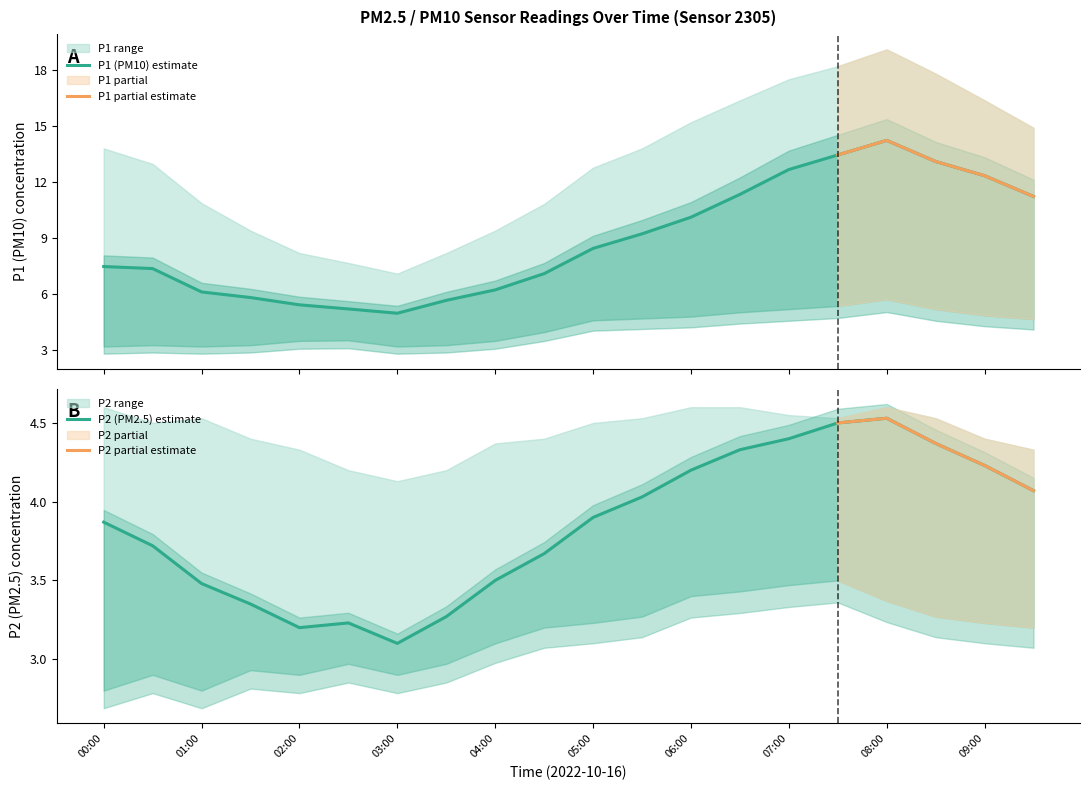

At how many categories does at least one series exceed 17?

4